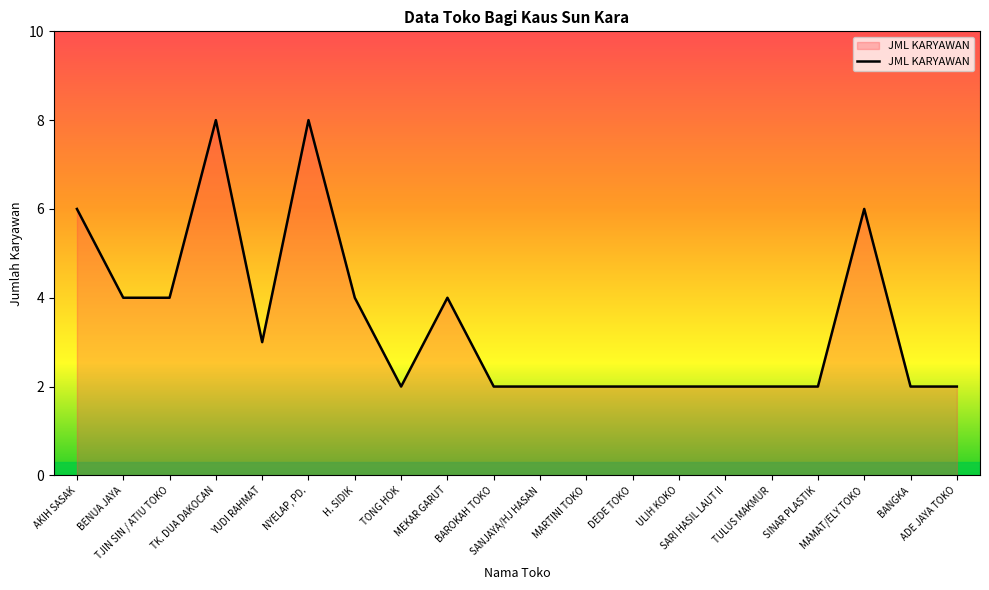

What is the greatest value displayed?

8